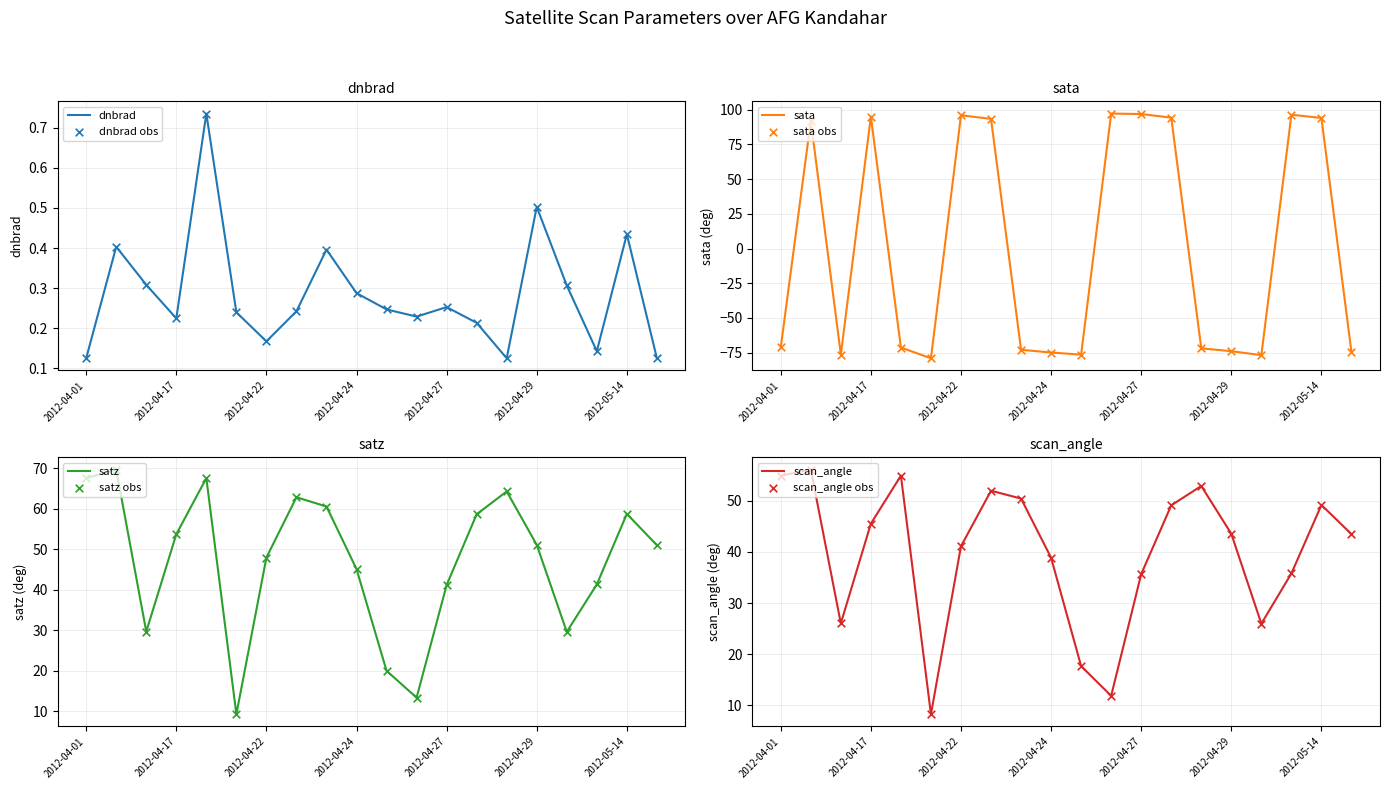

Which series contains the highest Y value?

sata